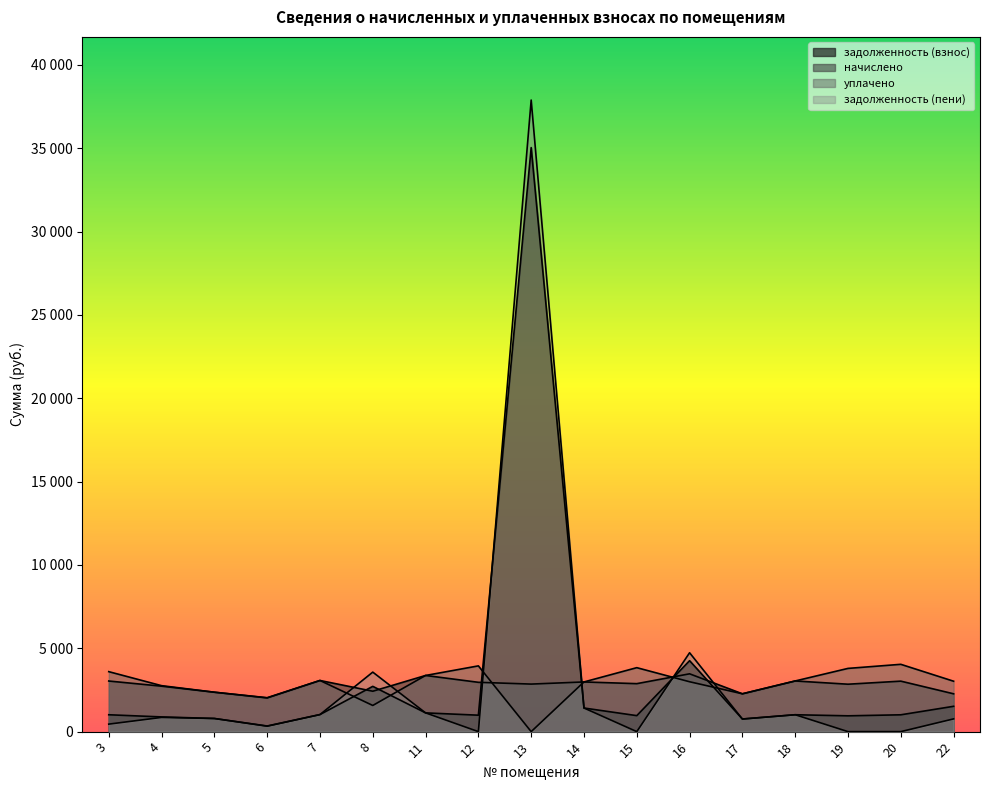

Where is начислено nearest to the value 2744?

4